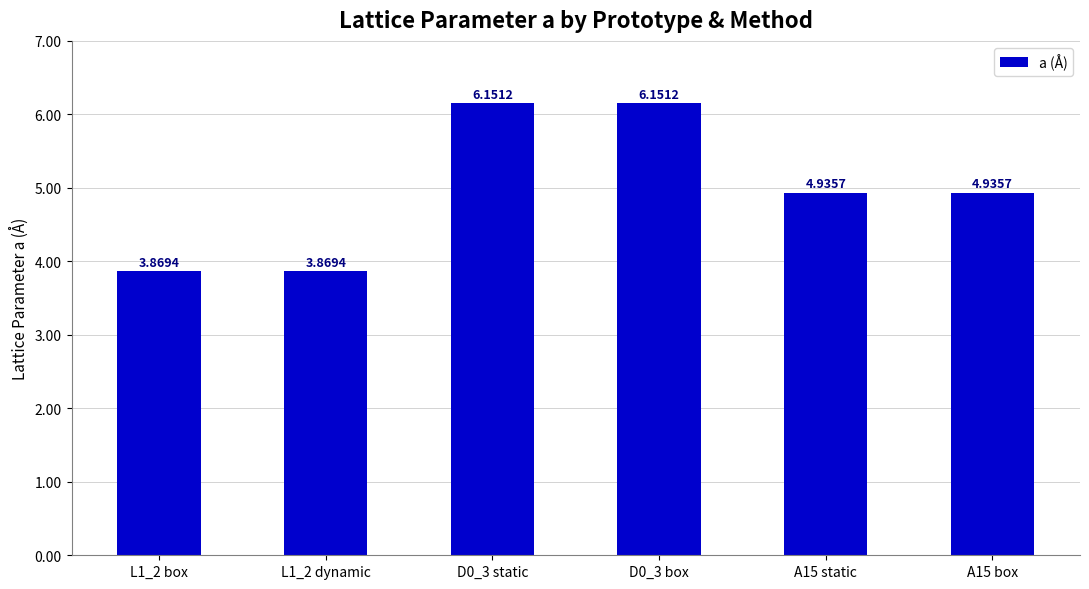

What is the ratio of the value at D0_3 static to the value at A15 static?

1.2